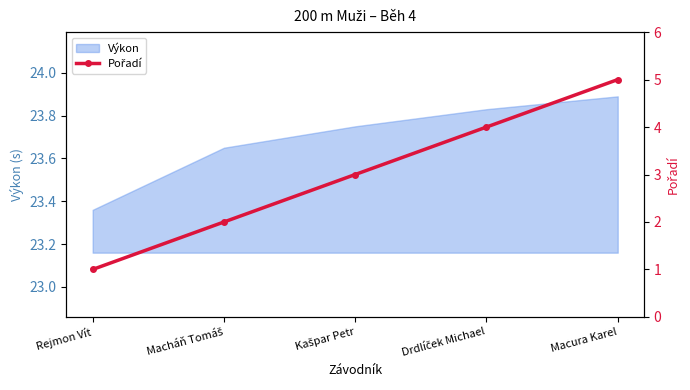

Reading right to left, extract all data points from this chart.

5	4	3	2	1